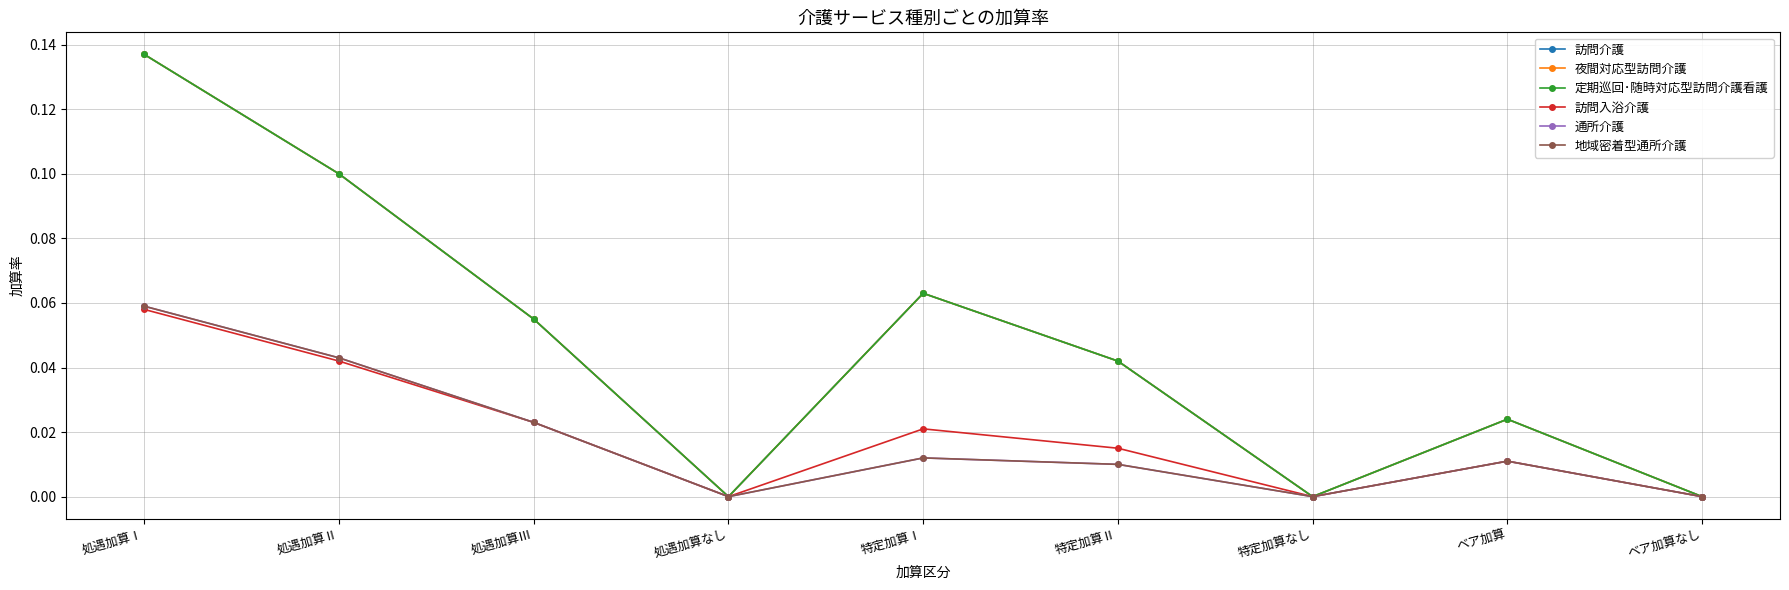

At which label is 訪問入浴介護 closest to 0?

処遇加算なし